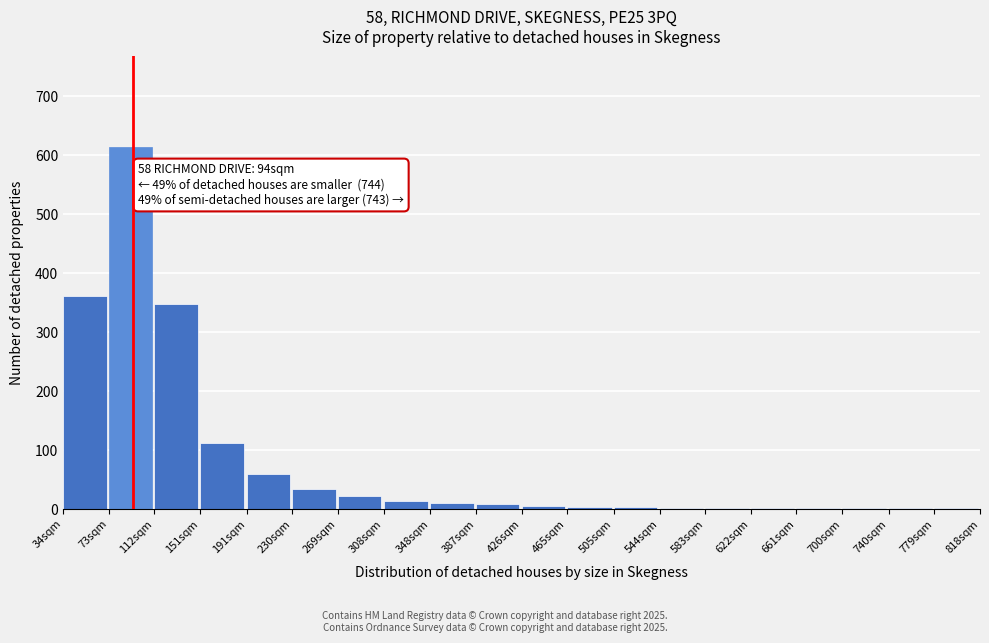

What is the change in value from 112sqm to 191sqm?

-288